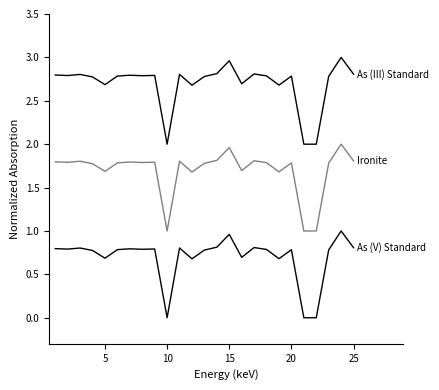

Does the chart have visible grid lines?

No